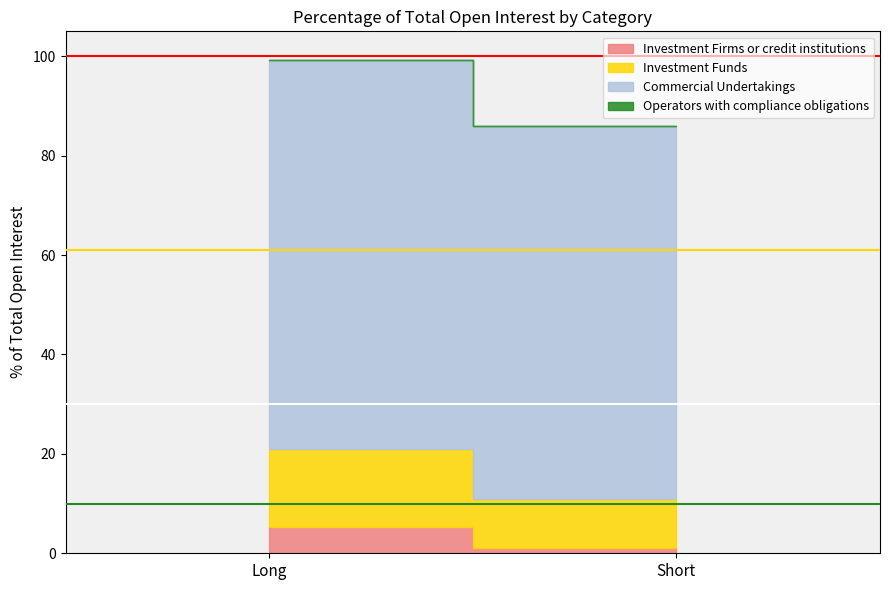

What is the sum of the Investment Funds values at Long and Short?

25.6